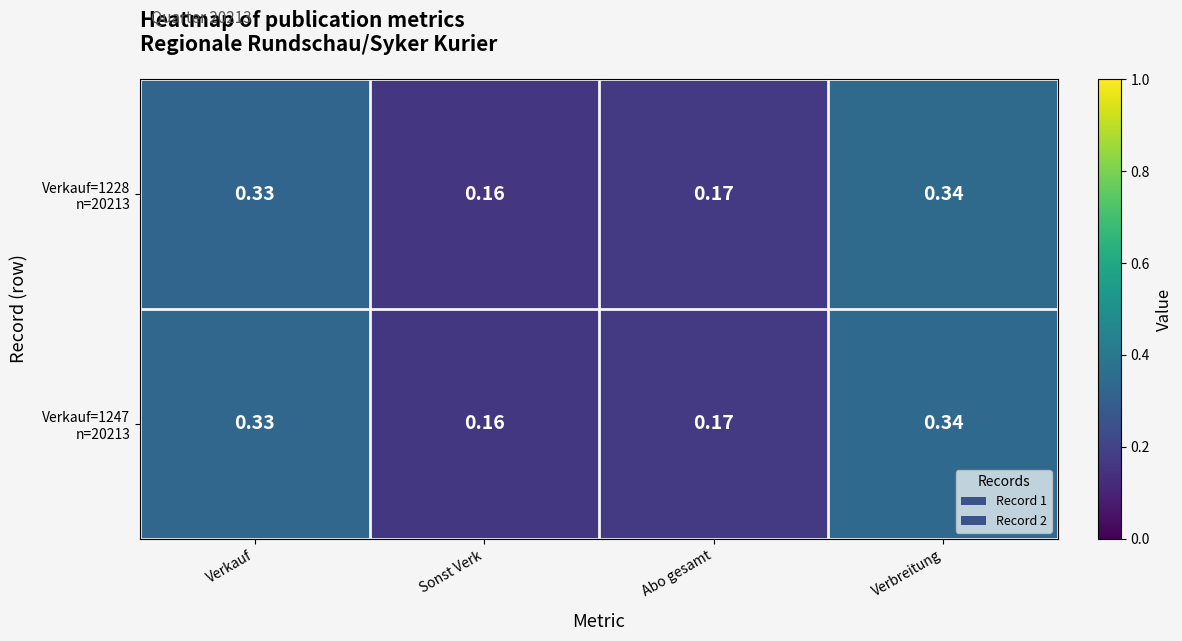

Which category has the lowest value across all series?

Sonst Verk